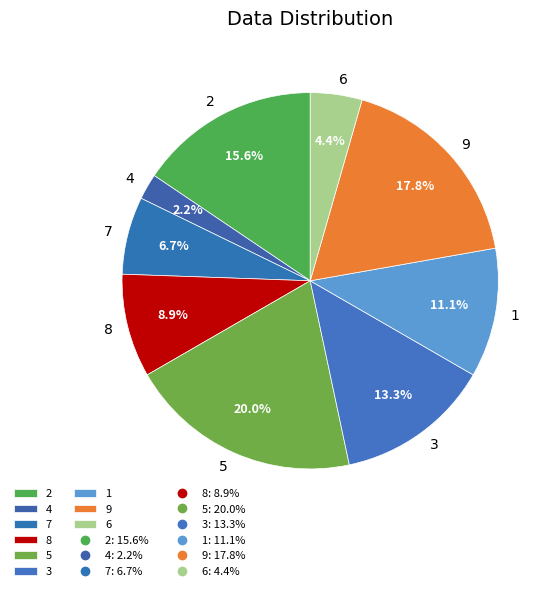

Does any single category account for the majority?

No